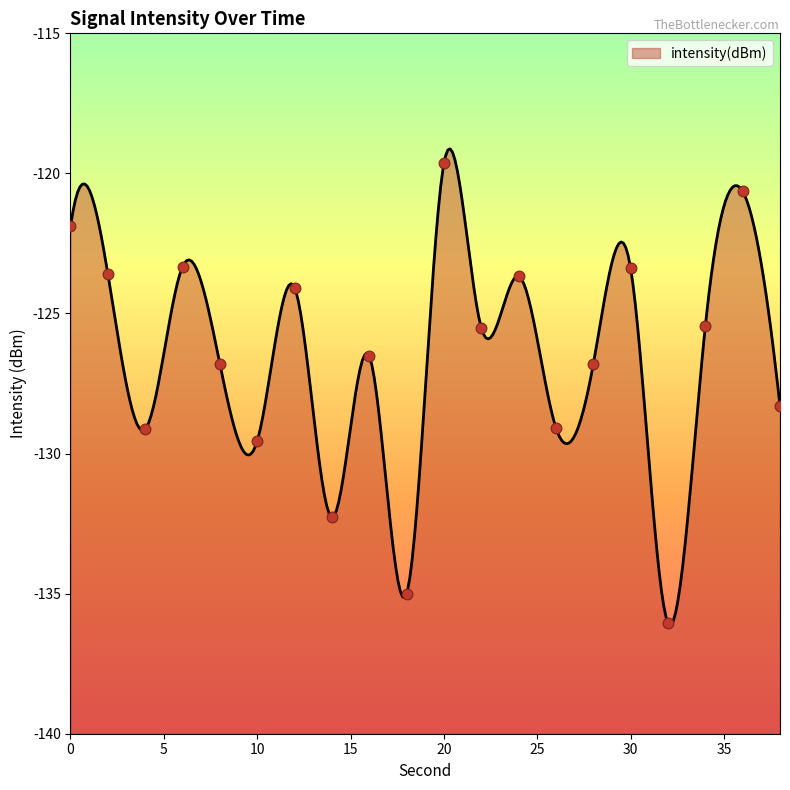

What is the change in value from 24 to 38?

-4.6